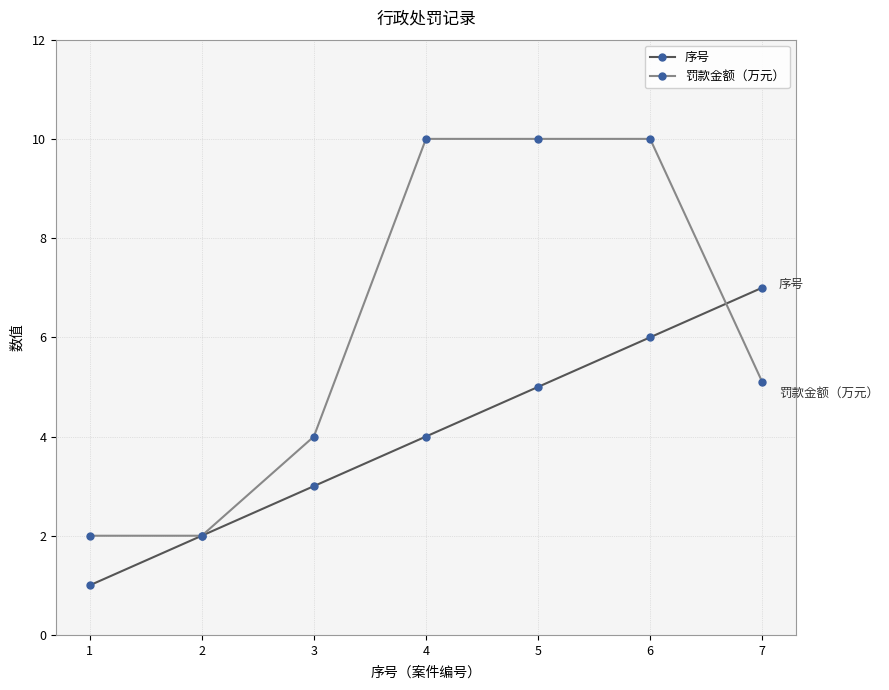

Which label corresponds to the smallest value in the chart?

1